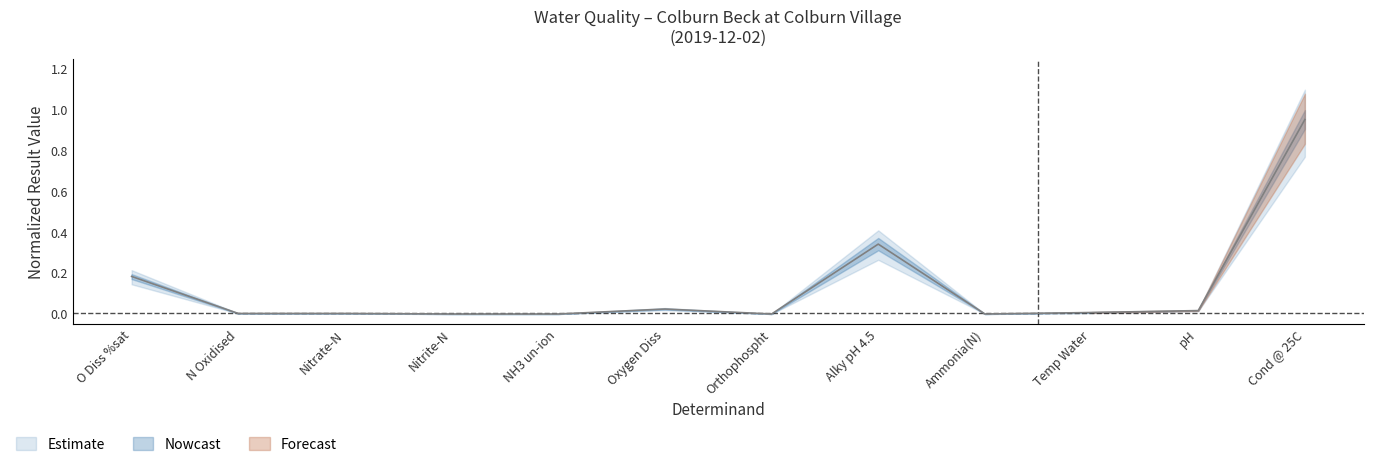

Is this an area chart (filled region under the line)?

No